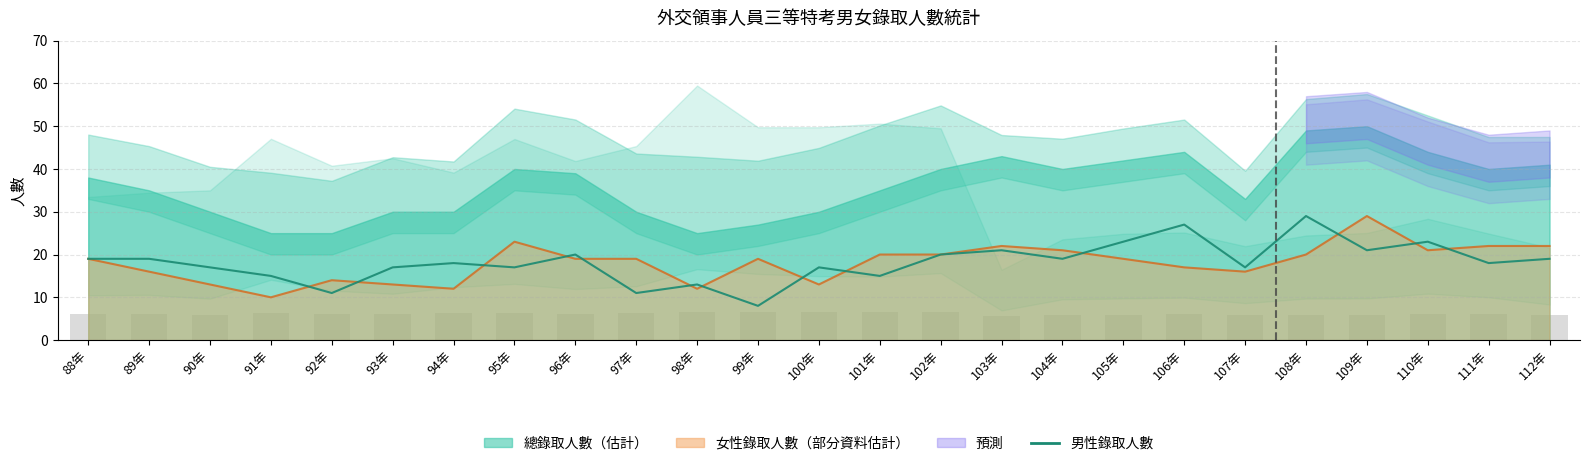

Between 94年 and 95年, which is larger?

94年